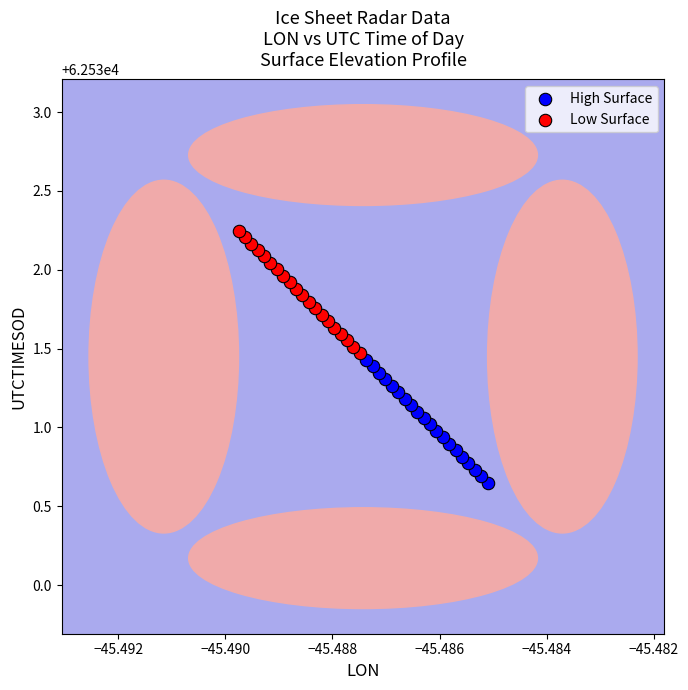

Which series reaches the maximum Y coordinate?

Low Surface